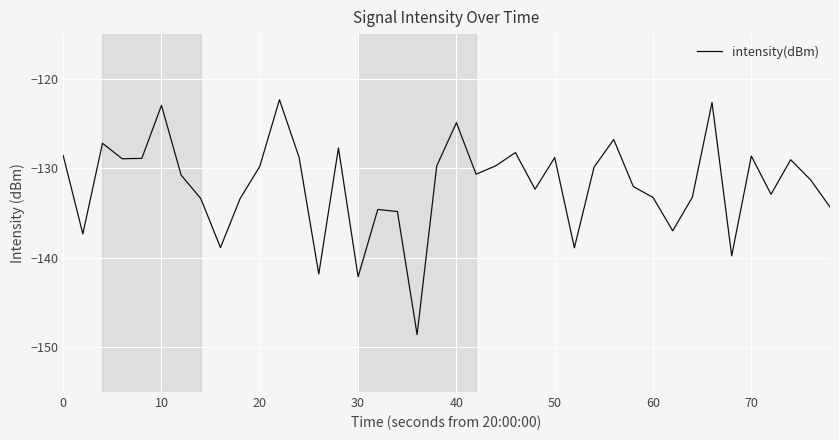

What is the maximum value shown in the chart?

-122.3